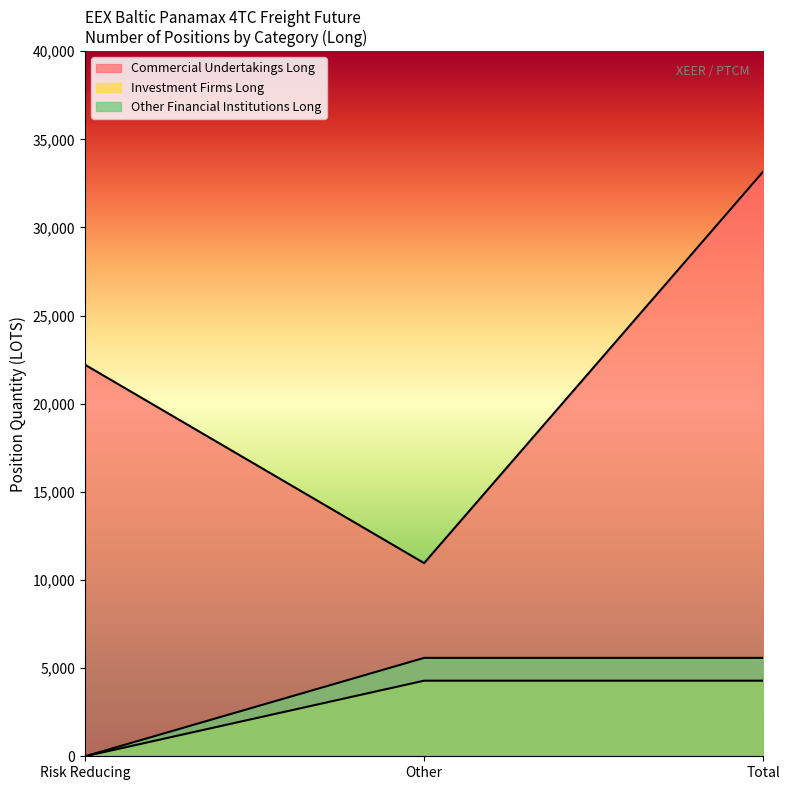

Which series changed the most between Other and Total?

Commercial Undertakings Long